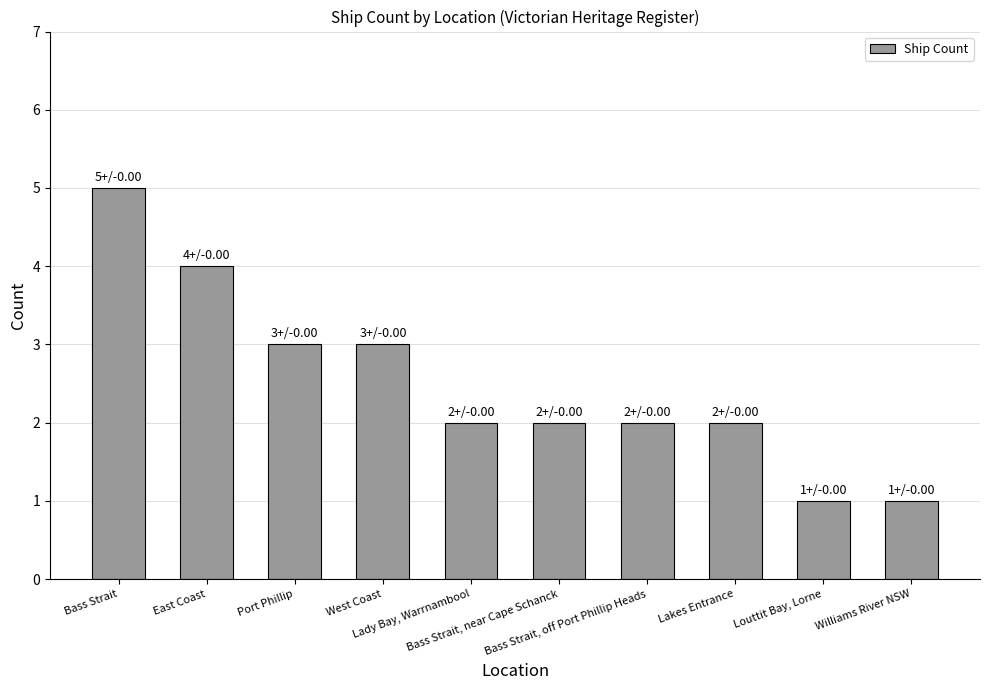

Reading left to right, transcribe all the data shown in this chart.

5	4	3	3	2	2	2	2	1	1